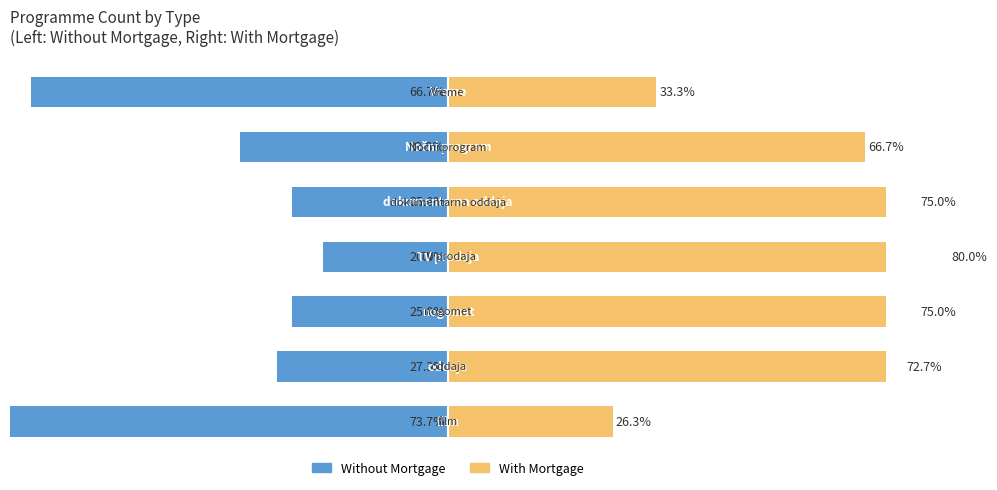

Which series changed the most between 2 and 4?

Without Mortgage